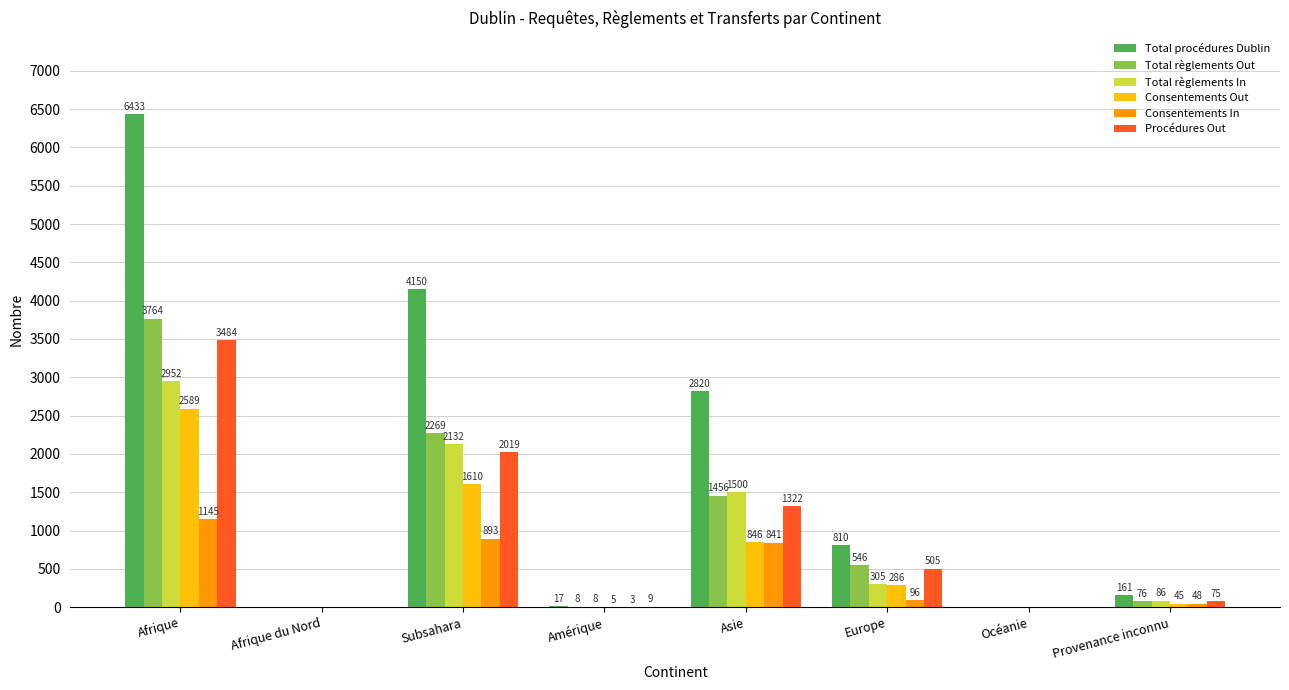

What is the approximate value of Consentements In at Asie, to the nearest 10?

840